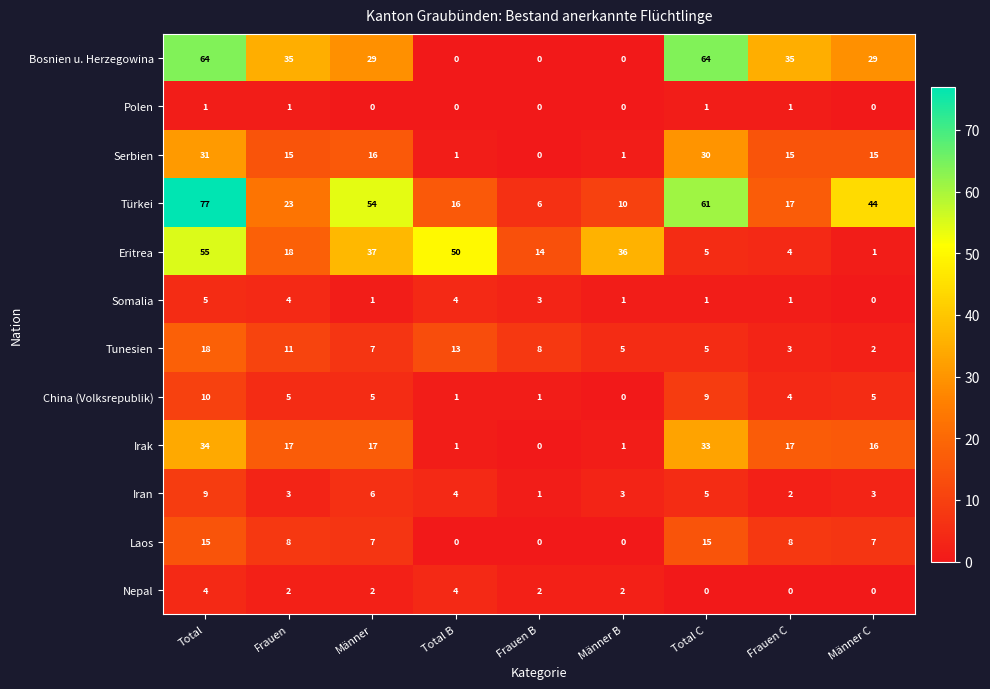

Rank the series by their maximum value, from highest to lowest.

Türkei, Bosnien u. Herzegowina, Eritrea, Irak, Serbien, Tunesien, Laos, China (Volksrepublik), Iran, Somalia, Nepal, Polen